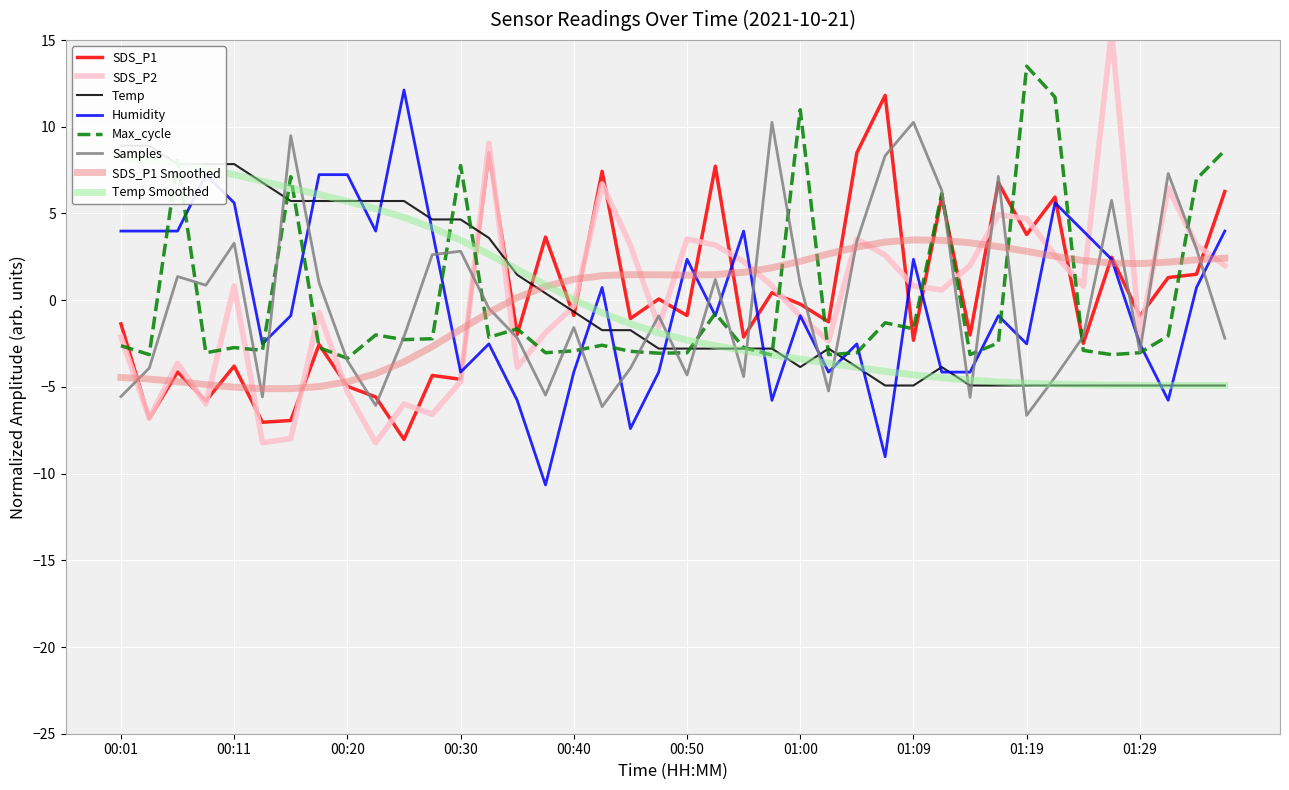

Is this an area chart (filled region under the line)?

No